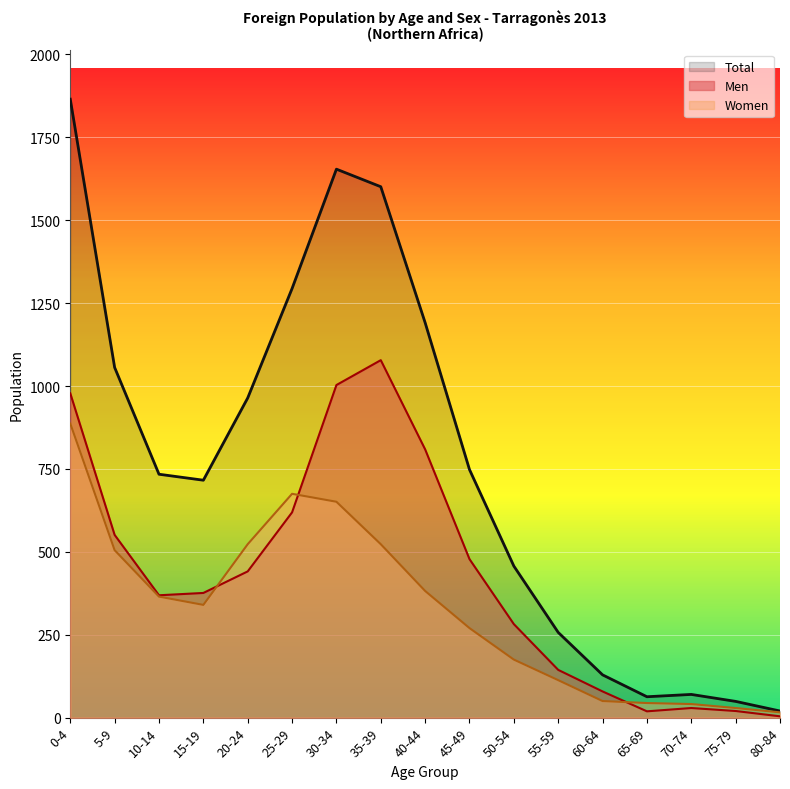

The value of Women at 15-19 is 340. True or false?

True